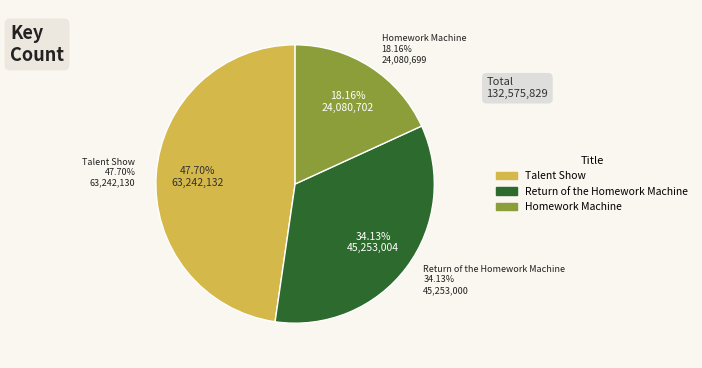

Is there any slice that represents more than half of the pie?

No